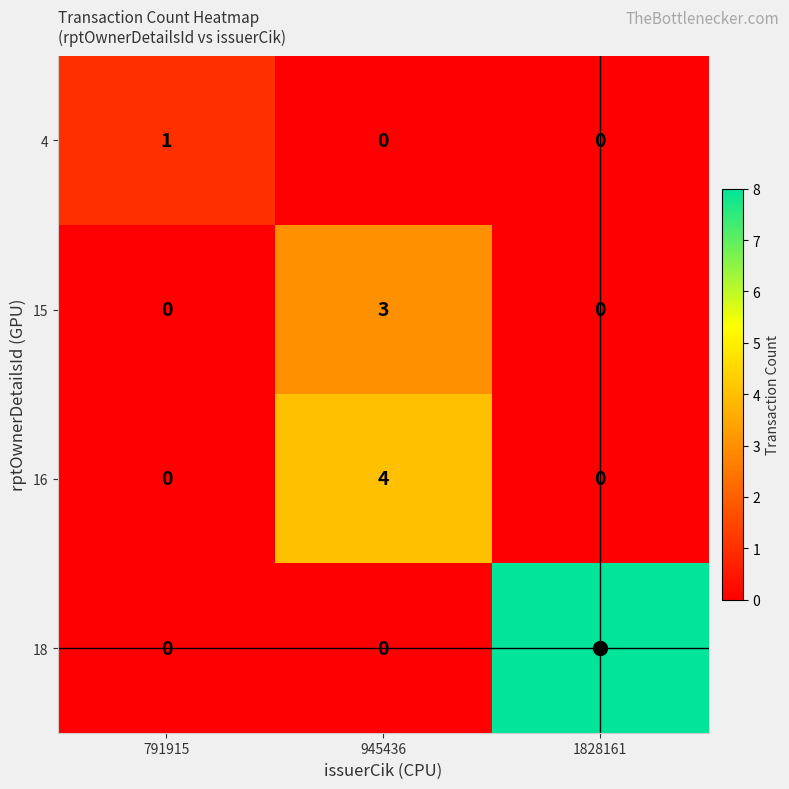

Rank the series by their maximum value, from highest to lowest.

18, 16, 15, 4